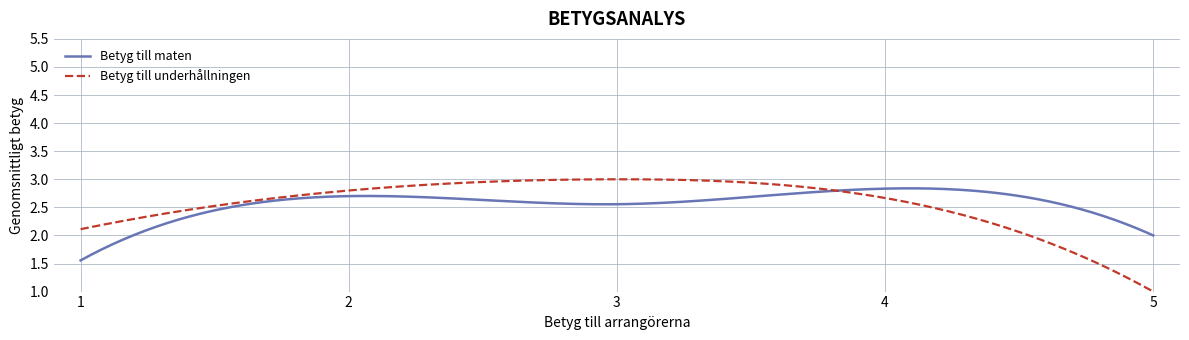

What is the difference between the maximum and minimum values in the Betyg till maten series?

1.3